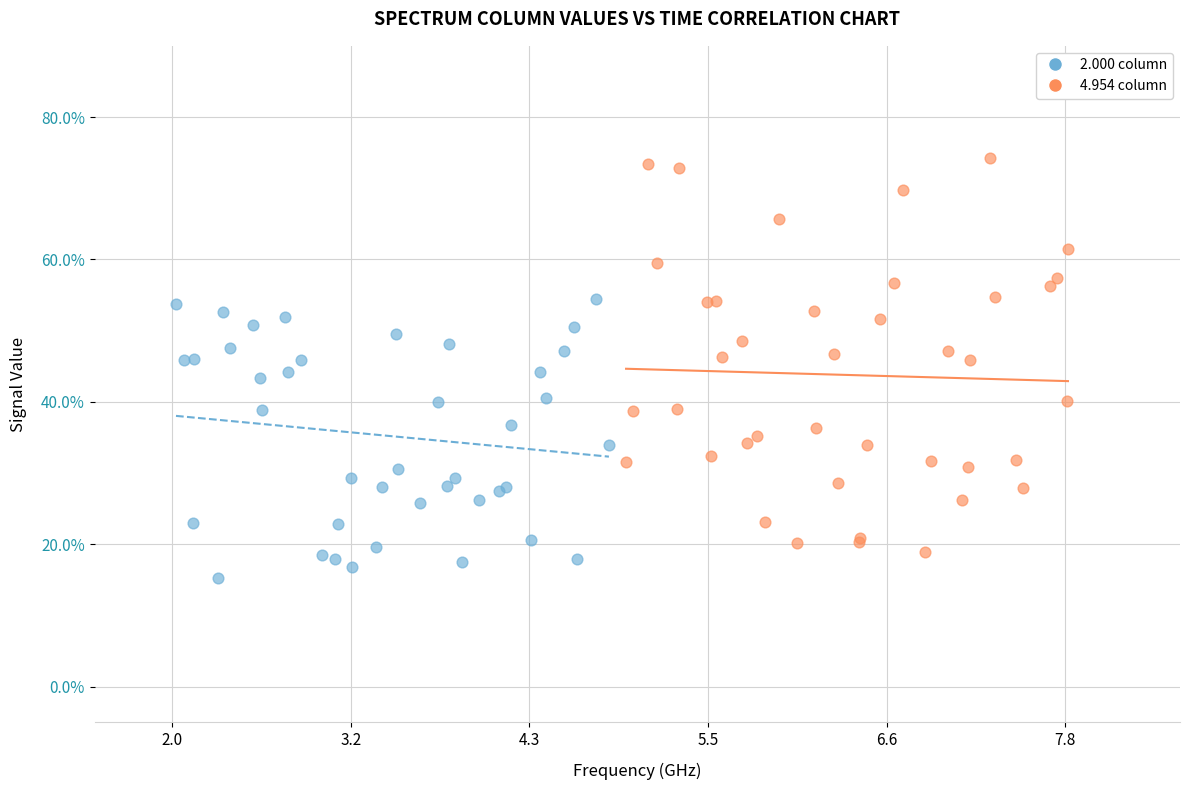

What are all the series names shown in the legend?

2.000 column, 4.954 column